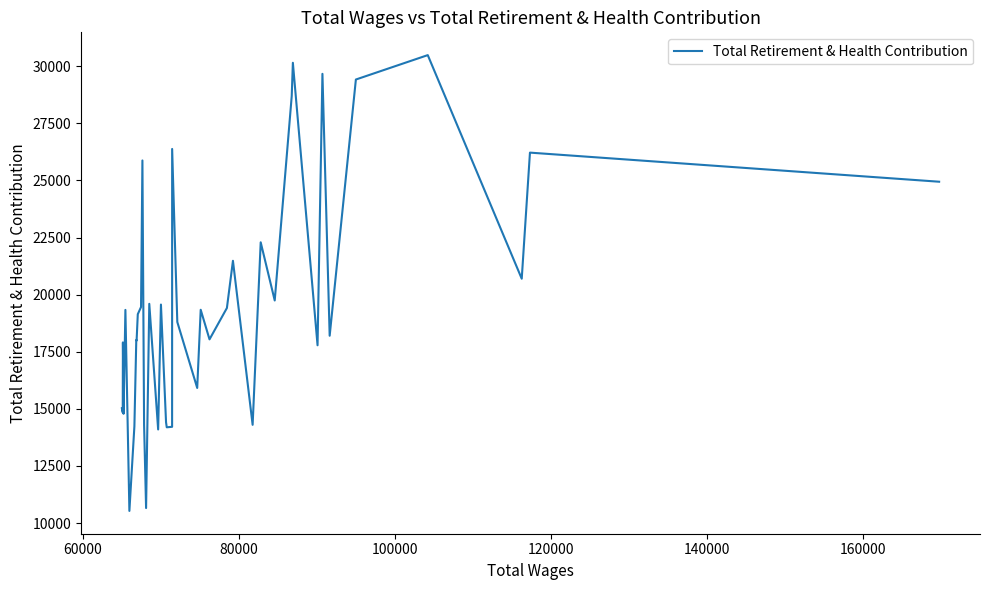

What is the maximum value shown in the chart?

30487